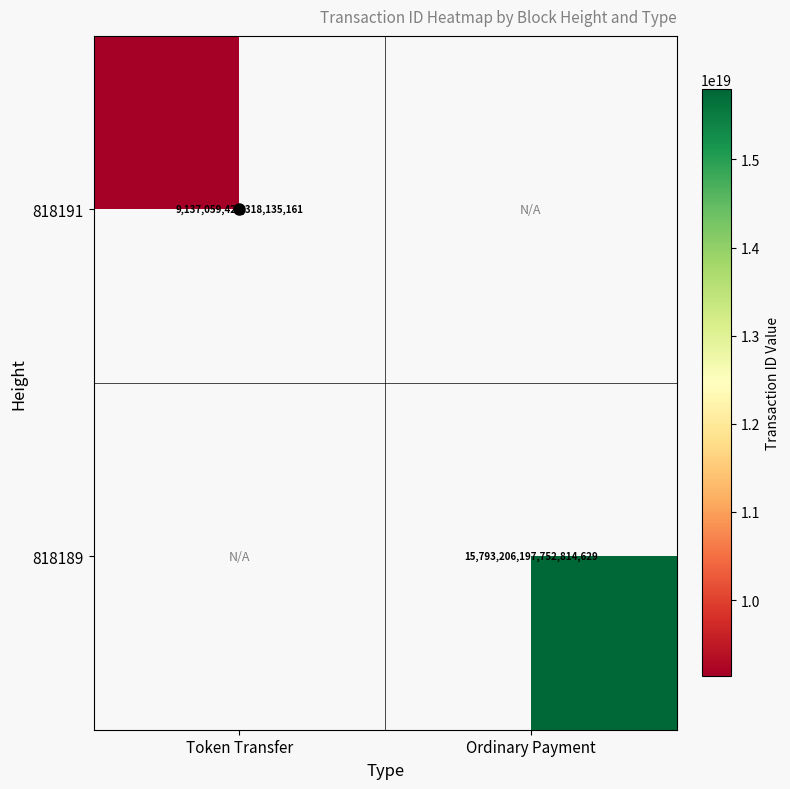

Rank the series at Ordinary Payment from highest to lowest value.

818191, 818189